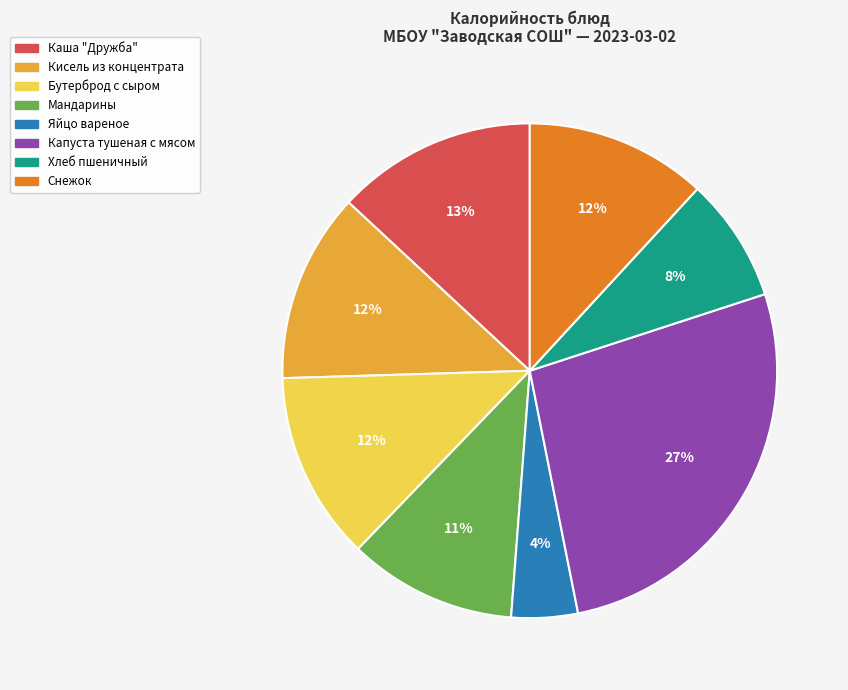

To the nearest percent, what is the combined percentage of Каша "Дружба" and Капуста тушеная с мясом?

40%